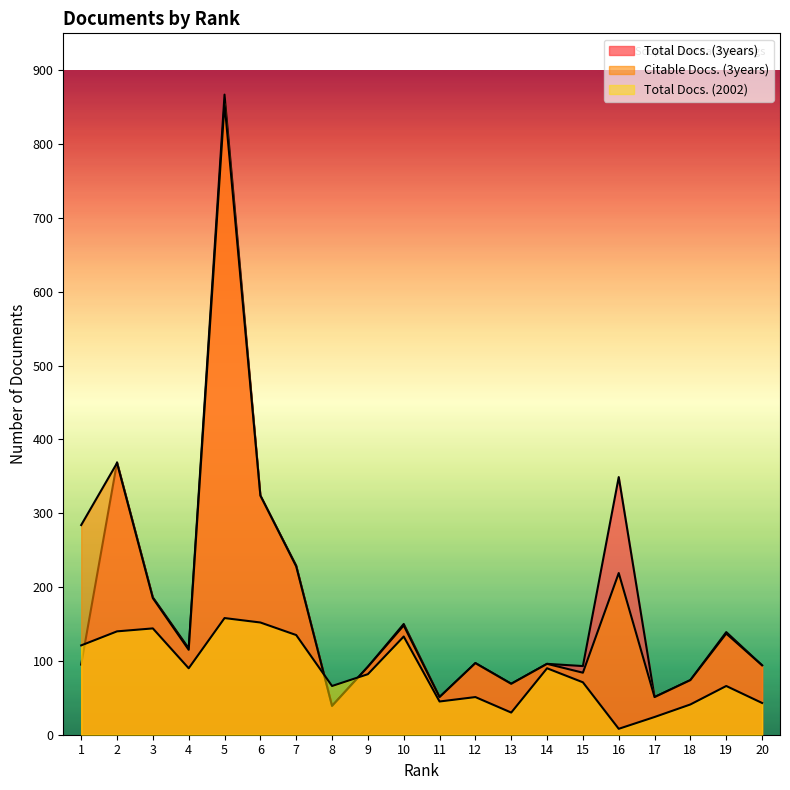

What is the value of the Total Docs. (3years) point at the 11th from the left?

51